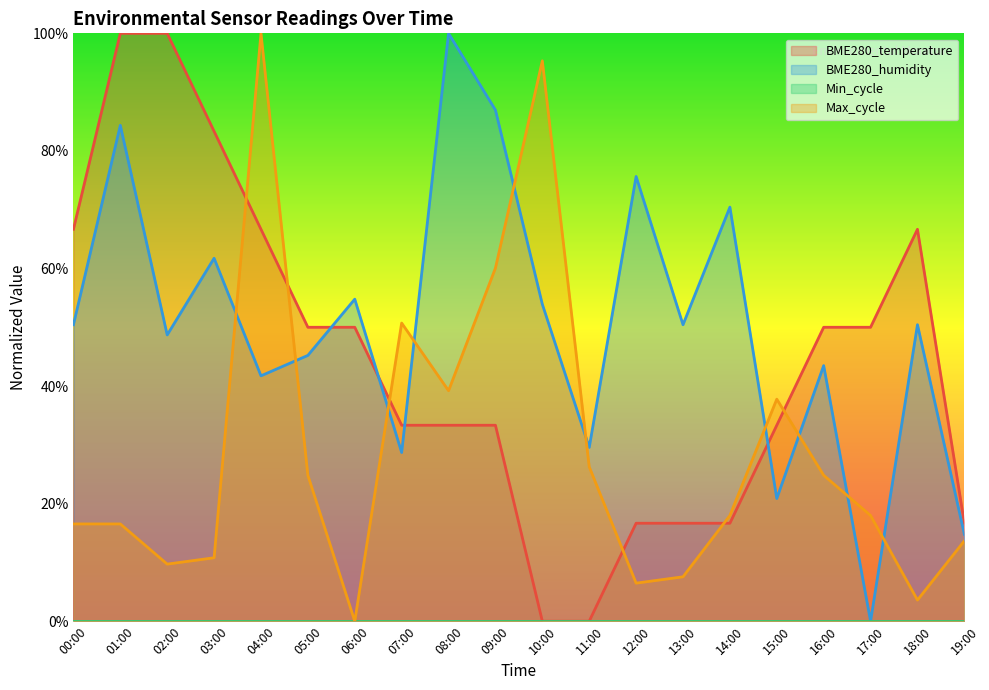

What is the difference between the second highest and minimum values in the Max_cycle series?

95.3